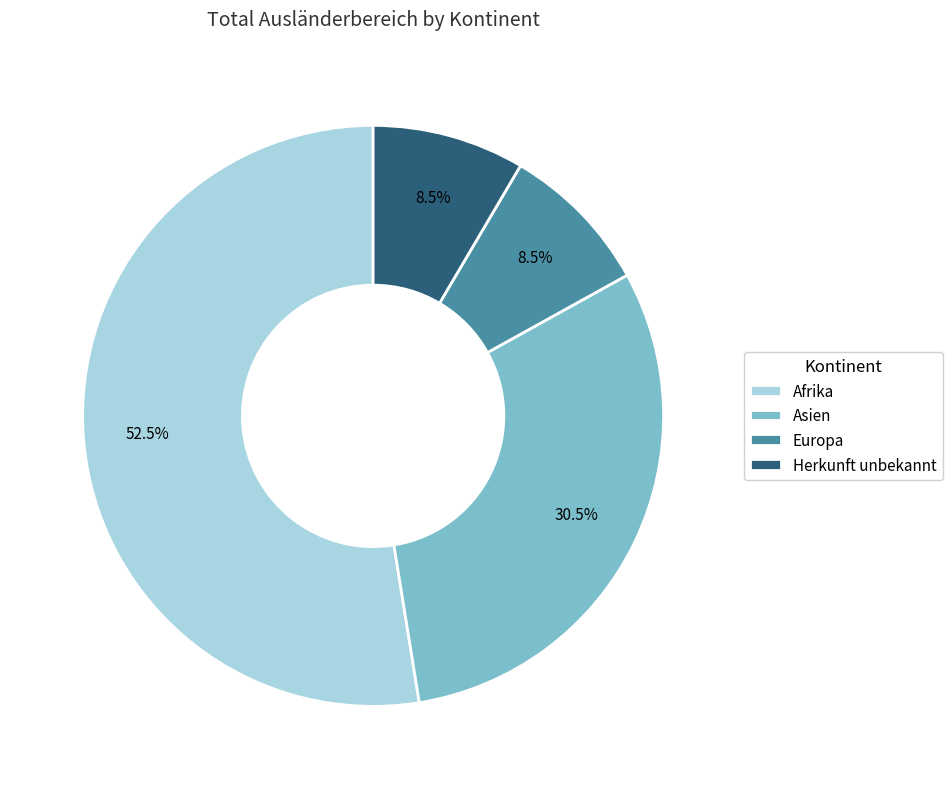

Which slice represents more than half of the pie?

Afrika